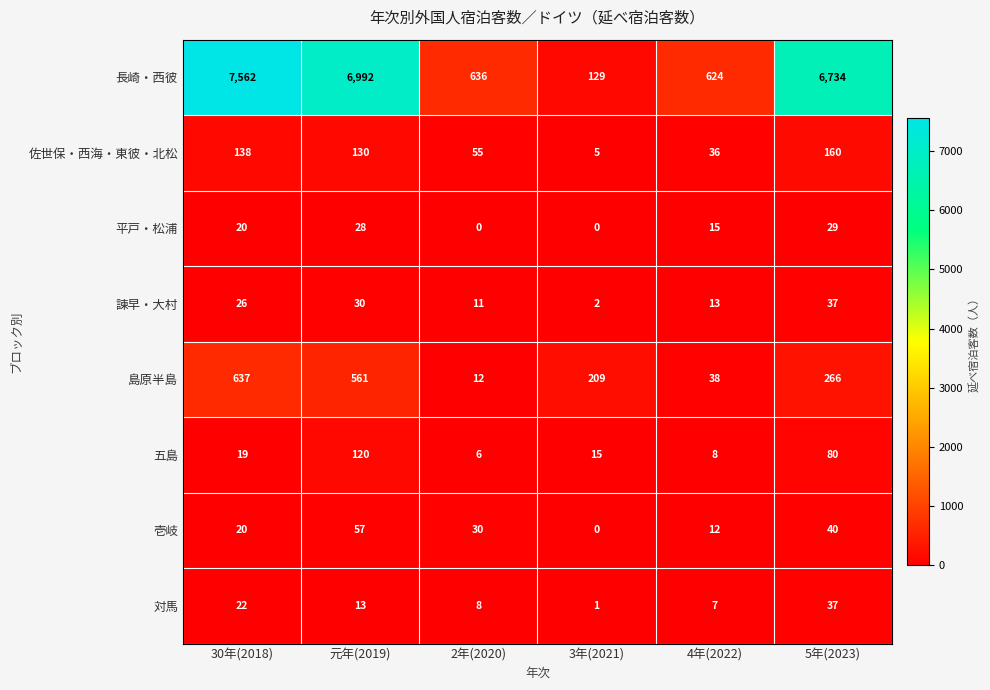

What value does the 壱岐 series have at 5年(2023), to the nearest 10?

40